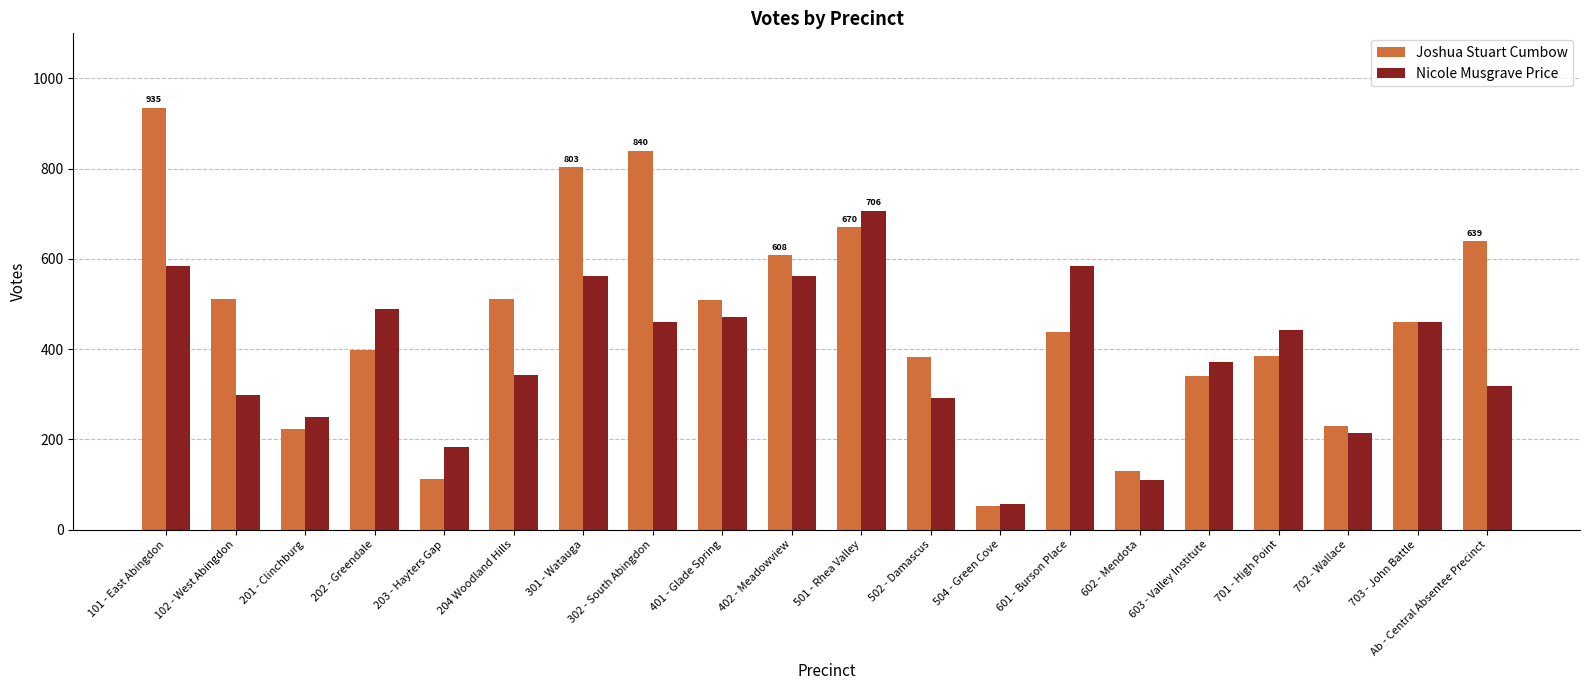

What is the sum of the Joshua Stuart Cumbow values at 302 - South Abingdon and 101 - East Abingdon?

1775